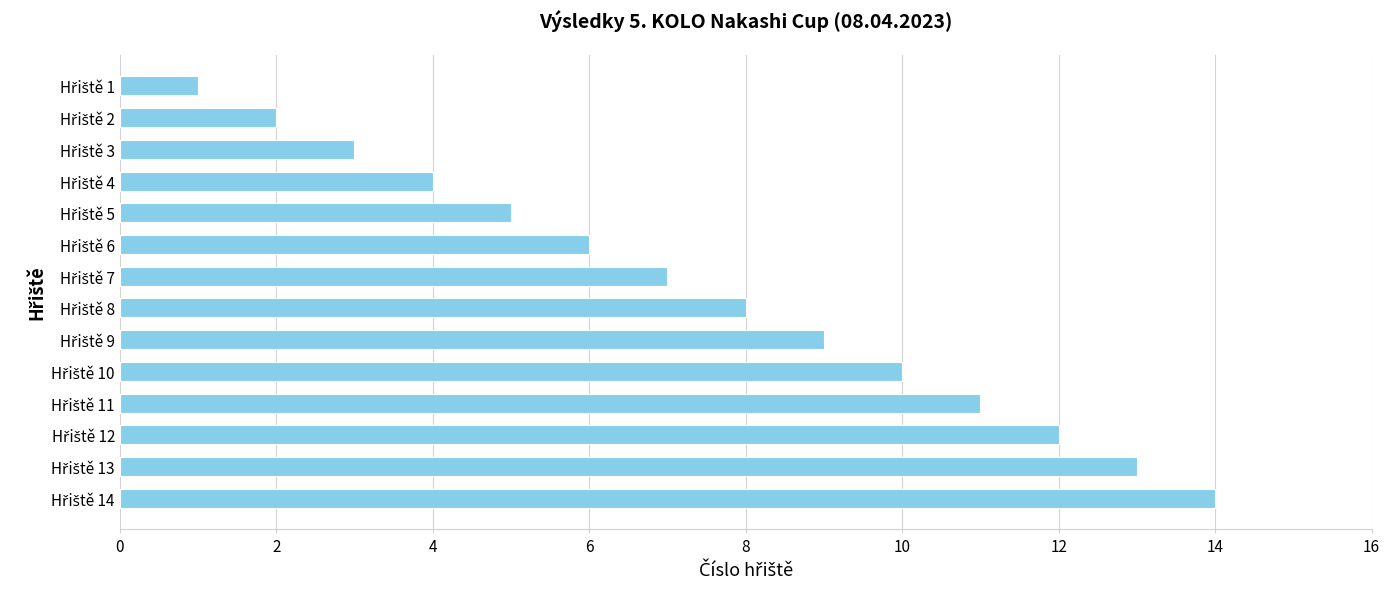

How many data points does each series have?

14